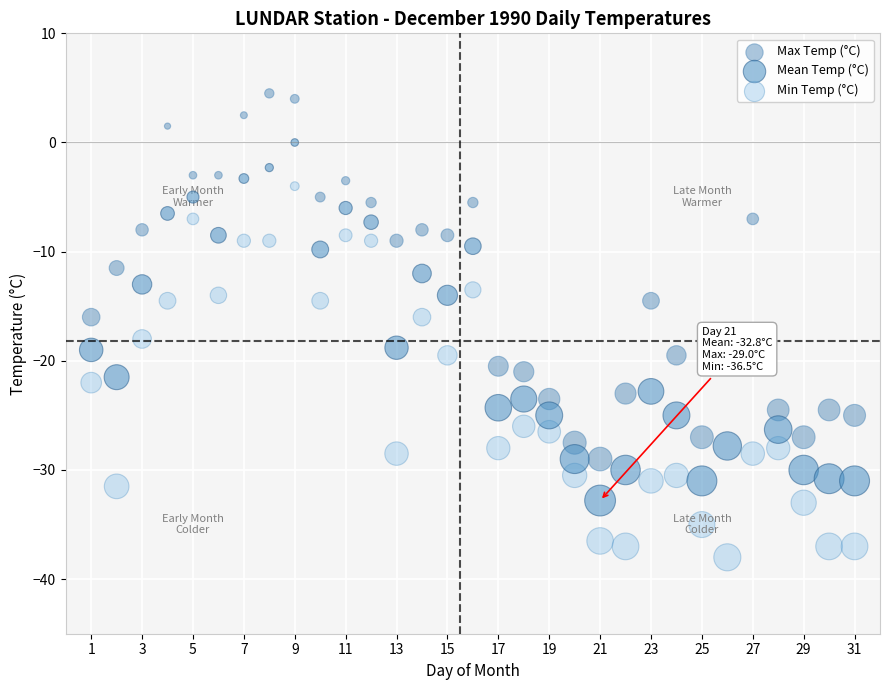

Across all data points, what is the range of X values (max minus min)?

30.0